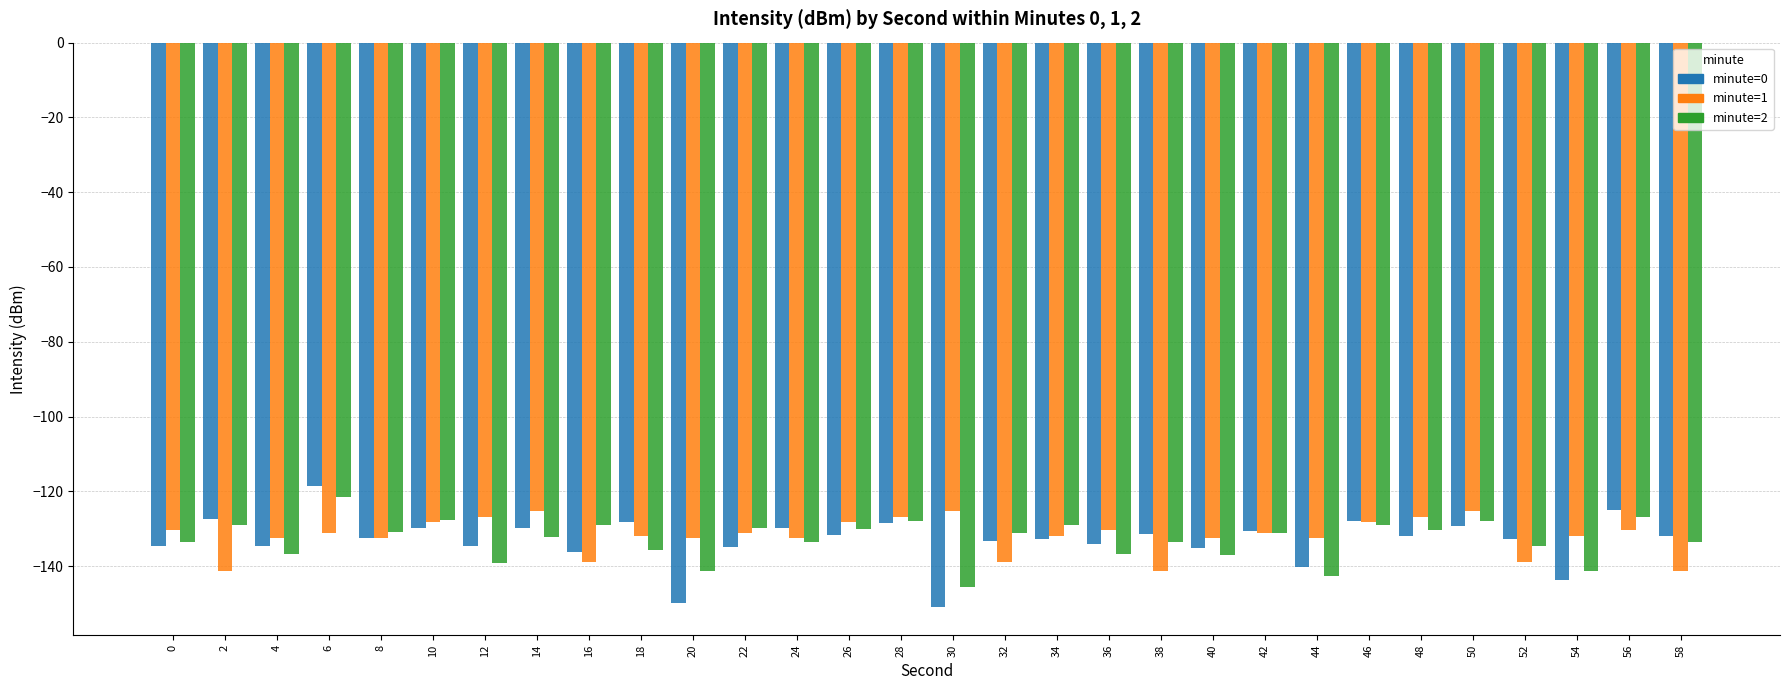

At which category is the sum across all series the highest?

6